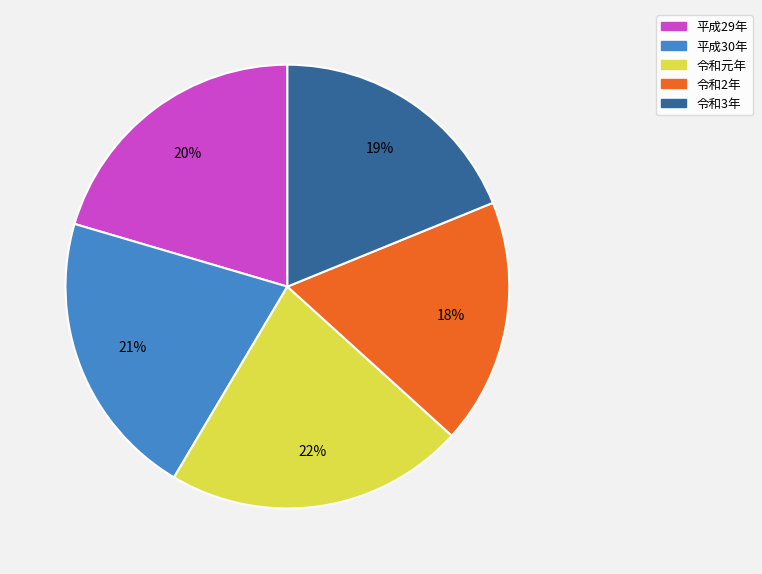

Which category has the biggest portion of the pie?

令和元年